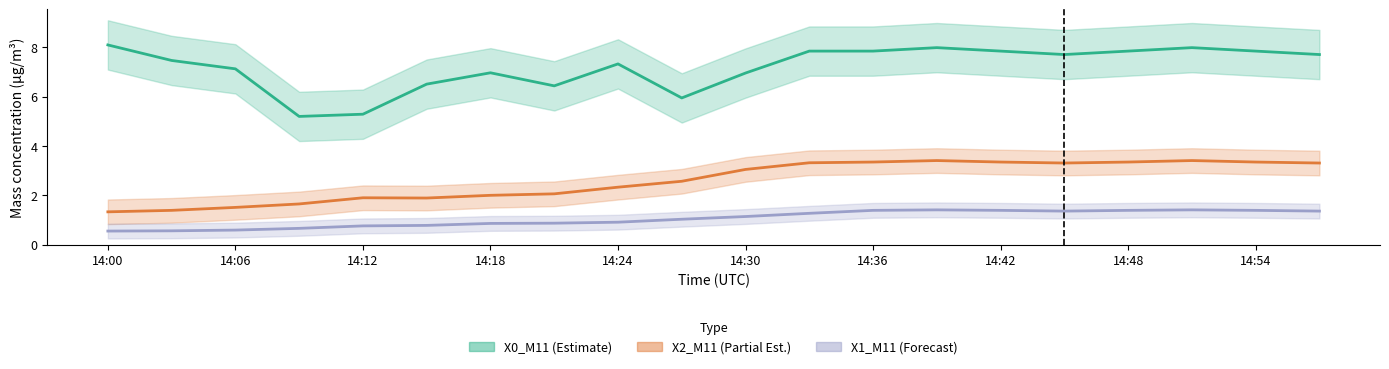

What is the lowest value of the X2_M11 (Mass conc.) series?

1.3